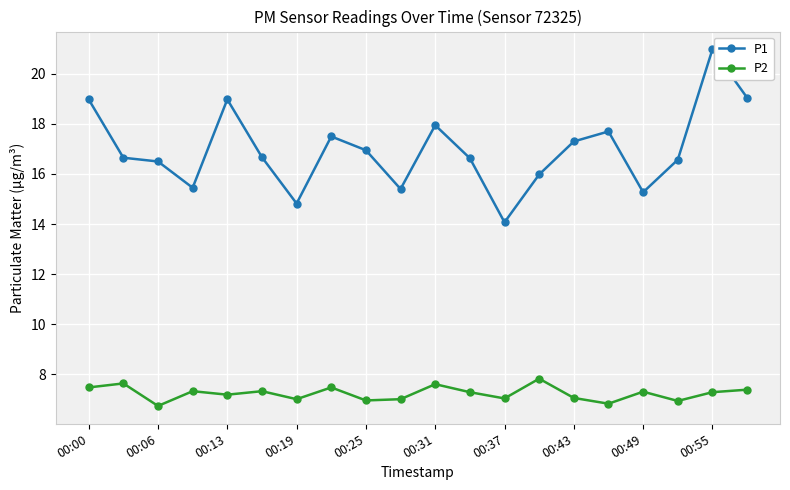

True or false: P1 has more than 1 interior local peaks.

True